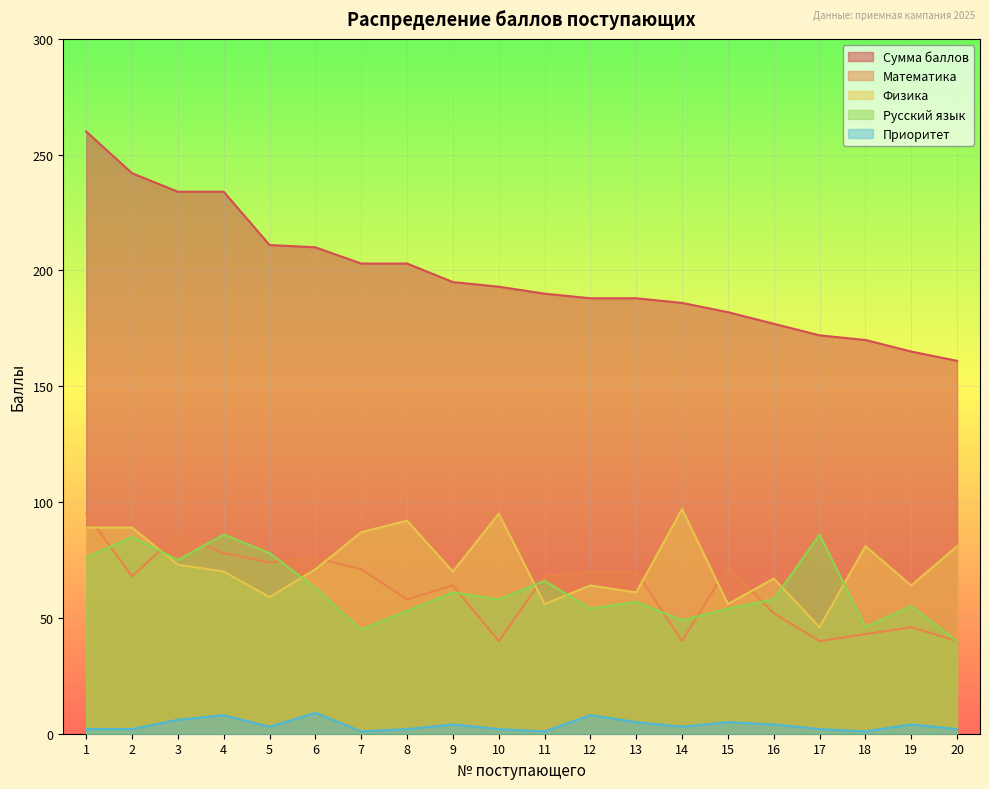

How many values in the Физика series exceed 71?

9